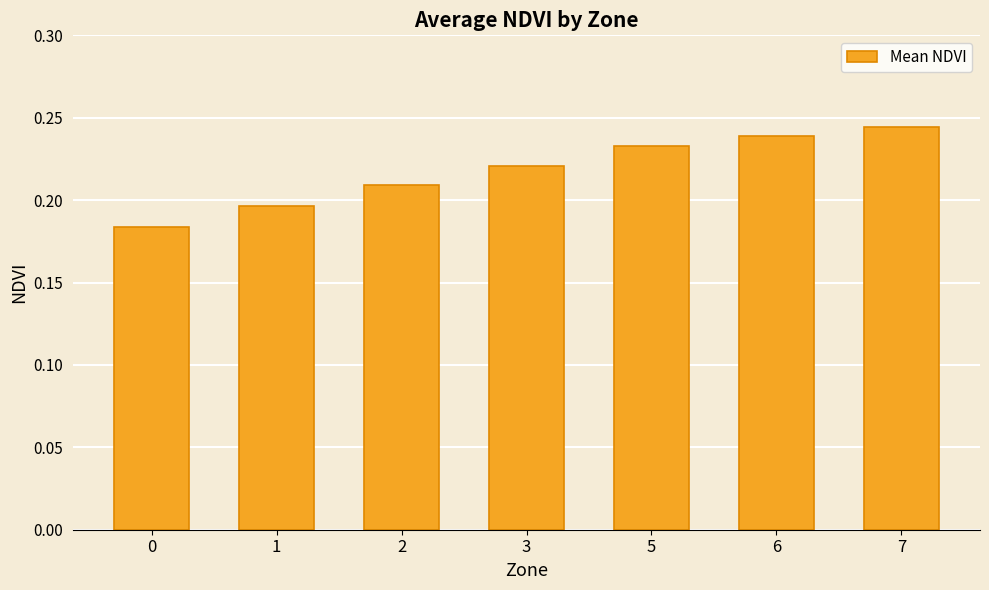

The value at 5 is 0.1. True or false?

False